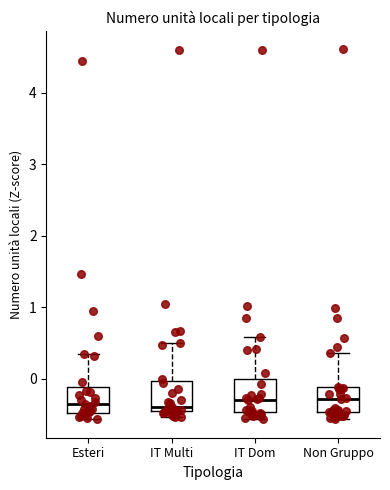

Where is the lower edge of the box for Esteri on the y-axis? The values are not printed on the chart, so give them approximately, as read against the axis.

-0.5